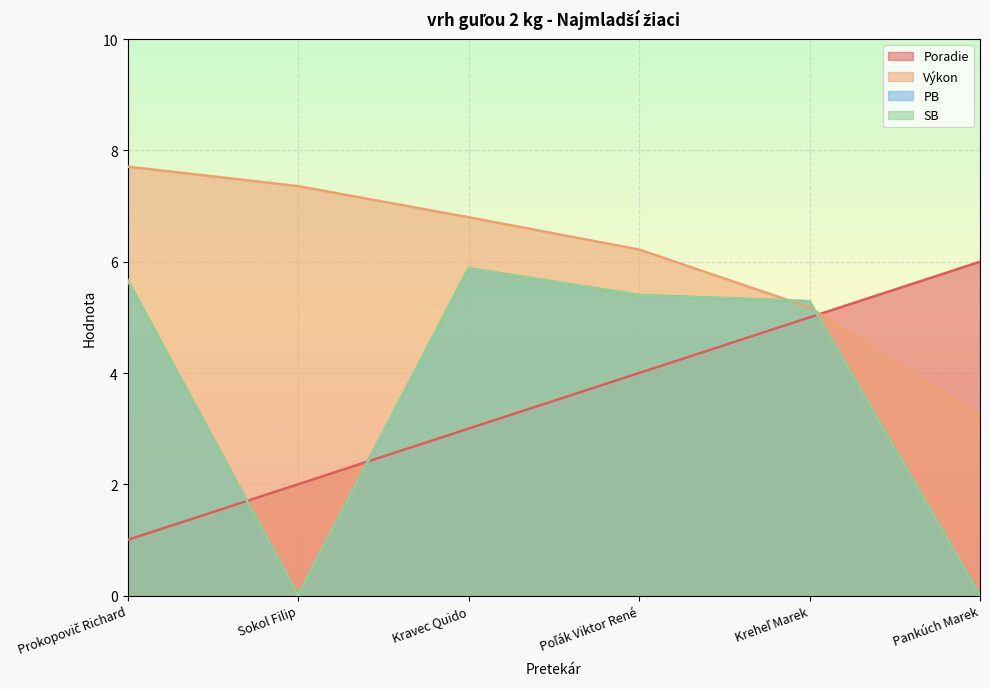

What is the average value of the Výkon series?

6.1